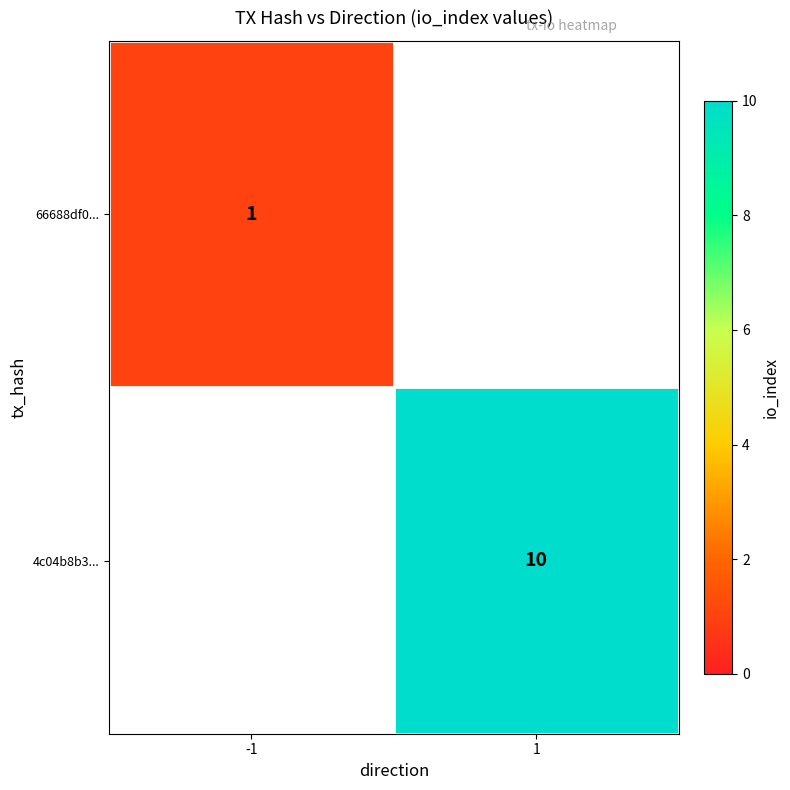

The 4c04b8b3... series shows 15 at 1. True or false?

False